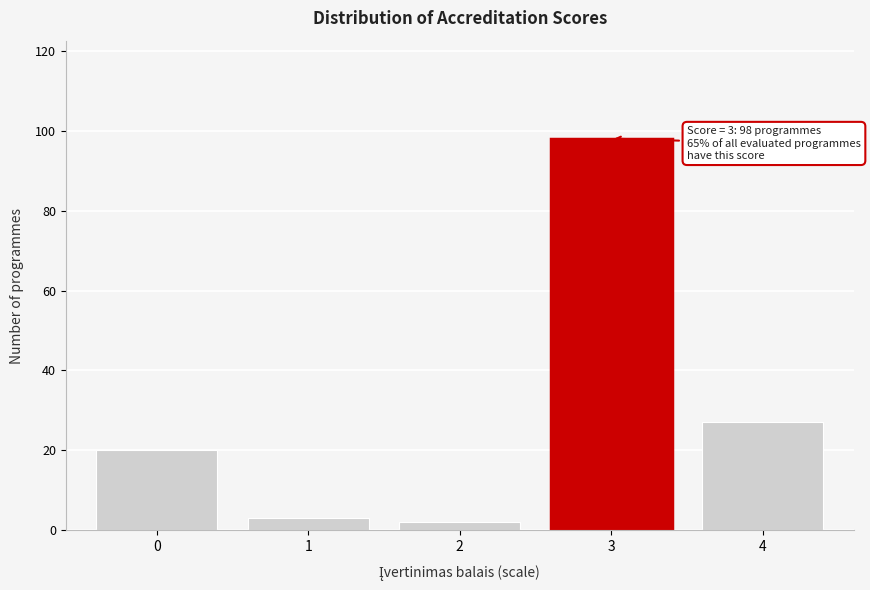

Reading right to left, transcribe all the data shown in this chart.

27	98	2	3	20